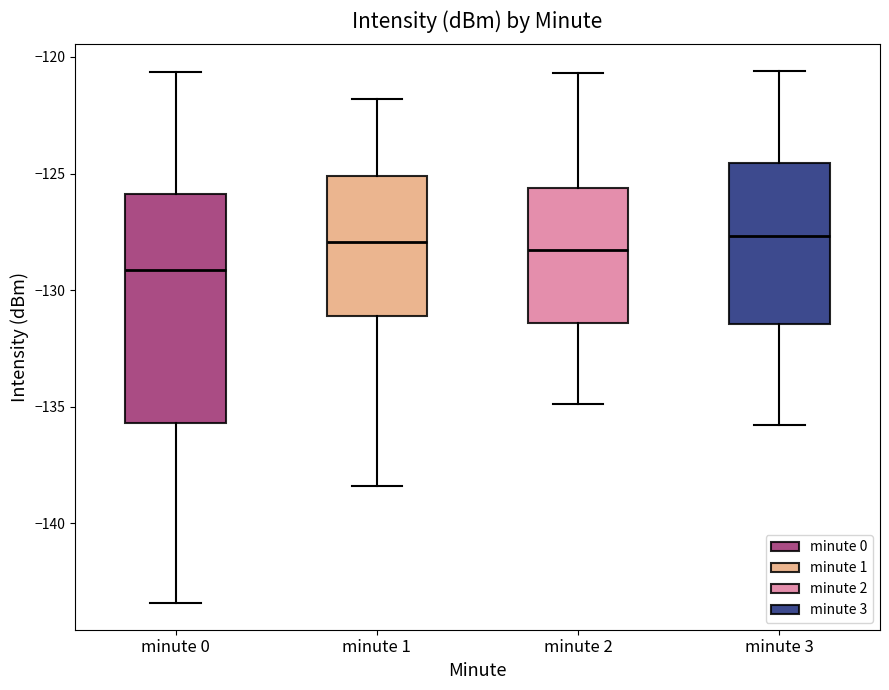

Reading left to right, read every box against the y-axis: the position of its median line, the range the box covers, and the ends of its whiskers. The values are not printed on the chart, so give them approximately, as read against the axis.

minute 0: median -129.0, box -135.5 to -126.0, whiskers -143.5 to -120.5
minute 1: median -128.0, box -131.0 to -125.0, whiskers -138.5 to -122.0
minute 2: median -128.5, box -131.5 to -125.5, whiskers -135.0 to -120.5
minute 3: median -127.5, box -131.5 to -124.5, whiskers -136.0 to -120.5